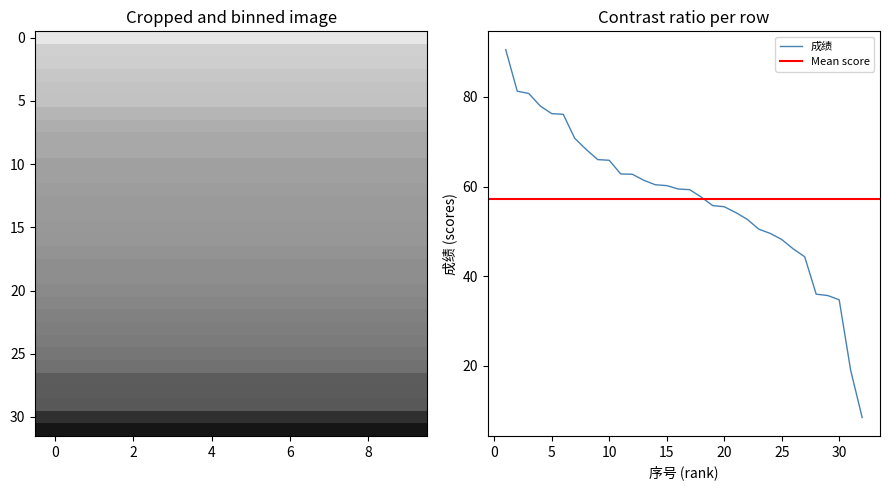

What is the sum of the values at 20 and 13?

116.9